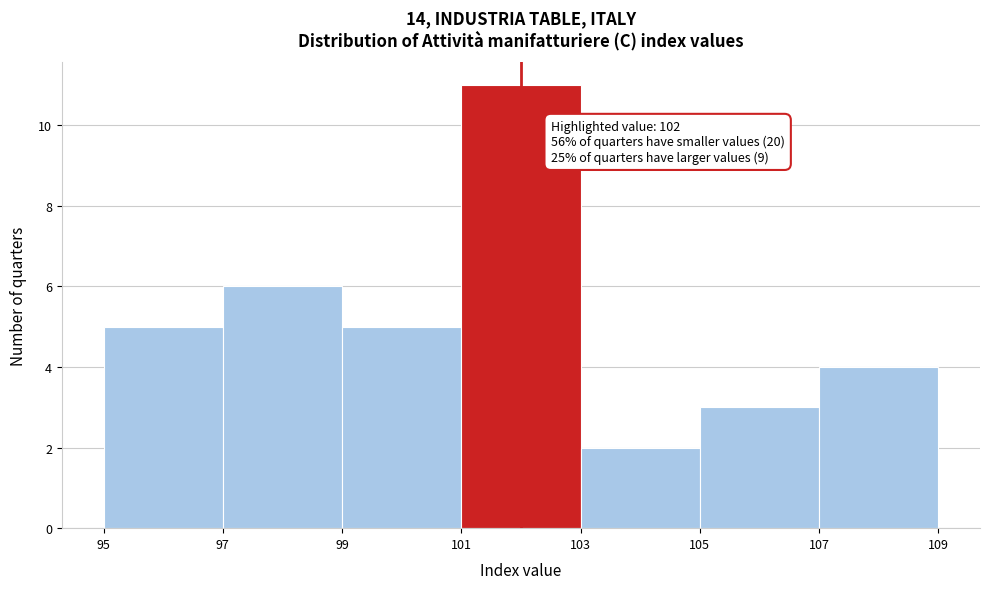

Which range on the x-axis has the tallest bar?

101 to 103